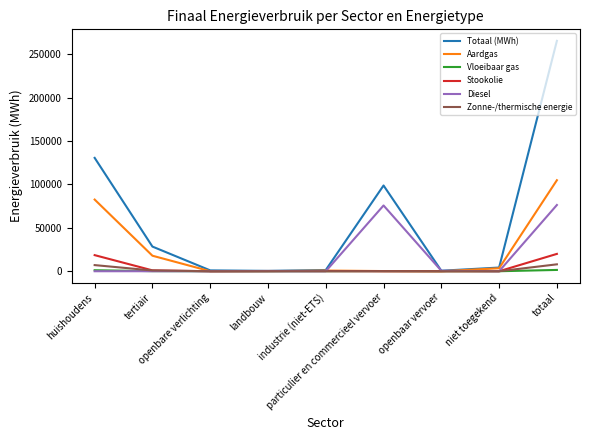

Which series has the largest total across all categories?

Totaal (MWh)